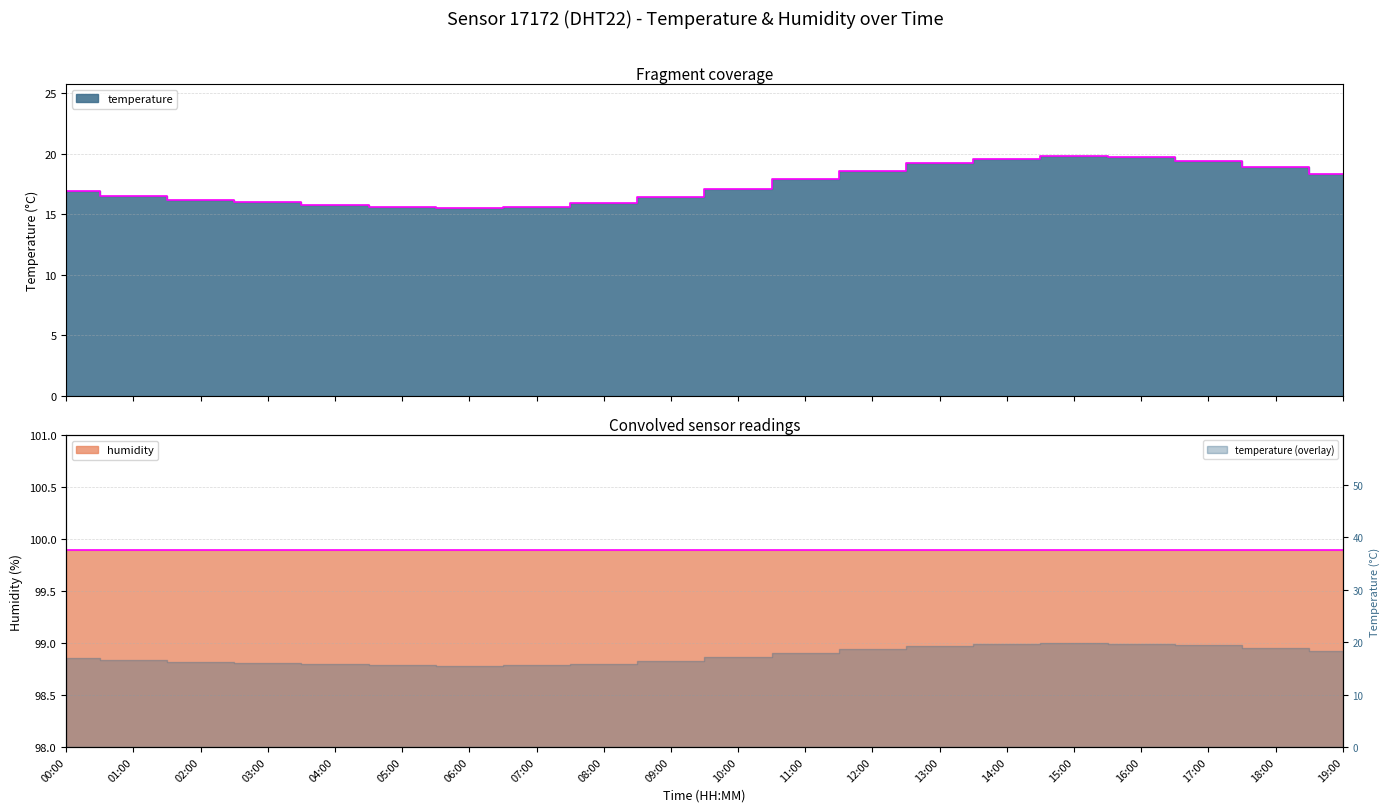

What is the approximate value at 12:00?

18.6